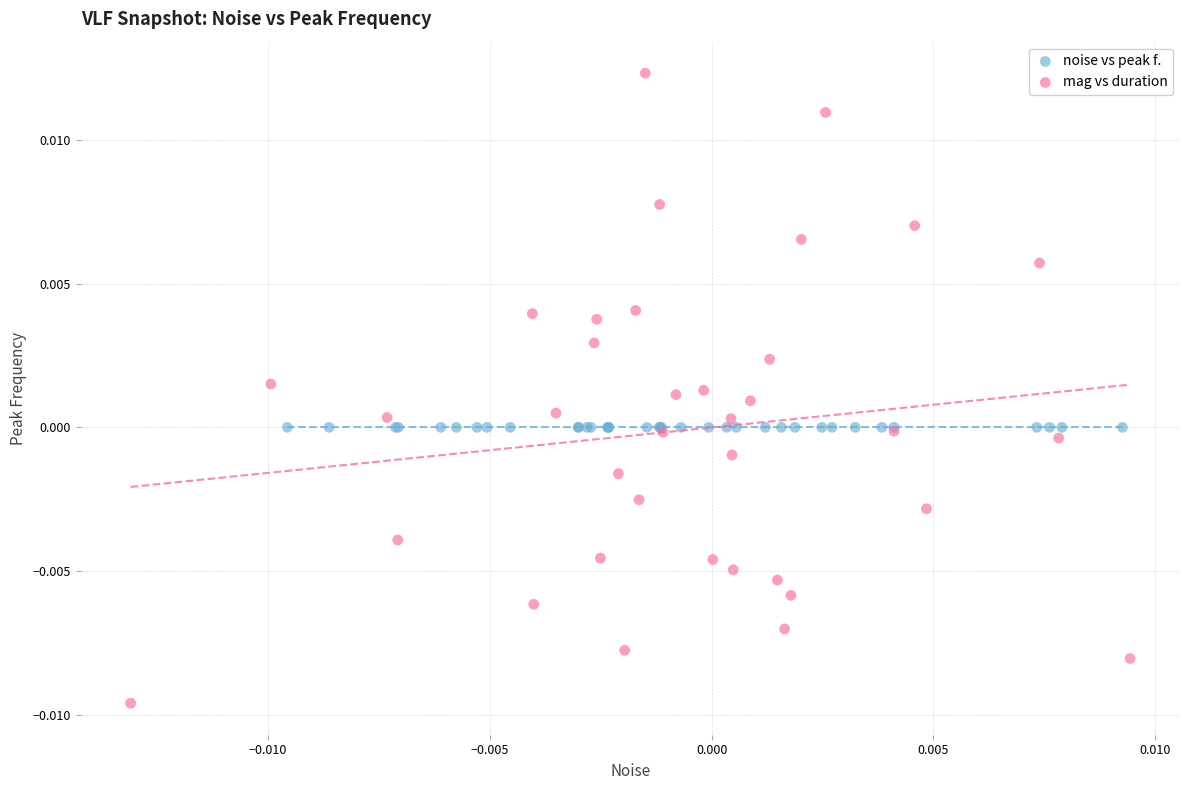

Which series contains the highest Y value?

mag vs duration